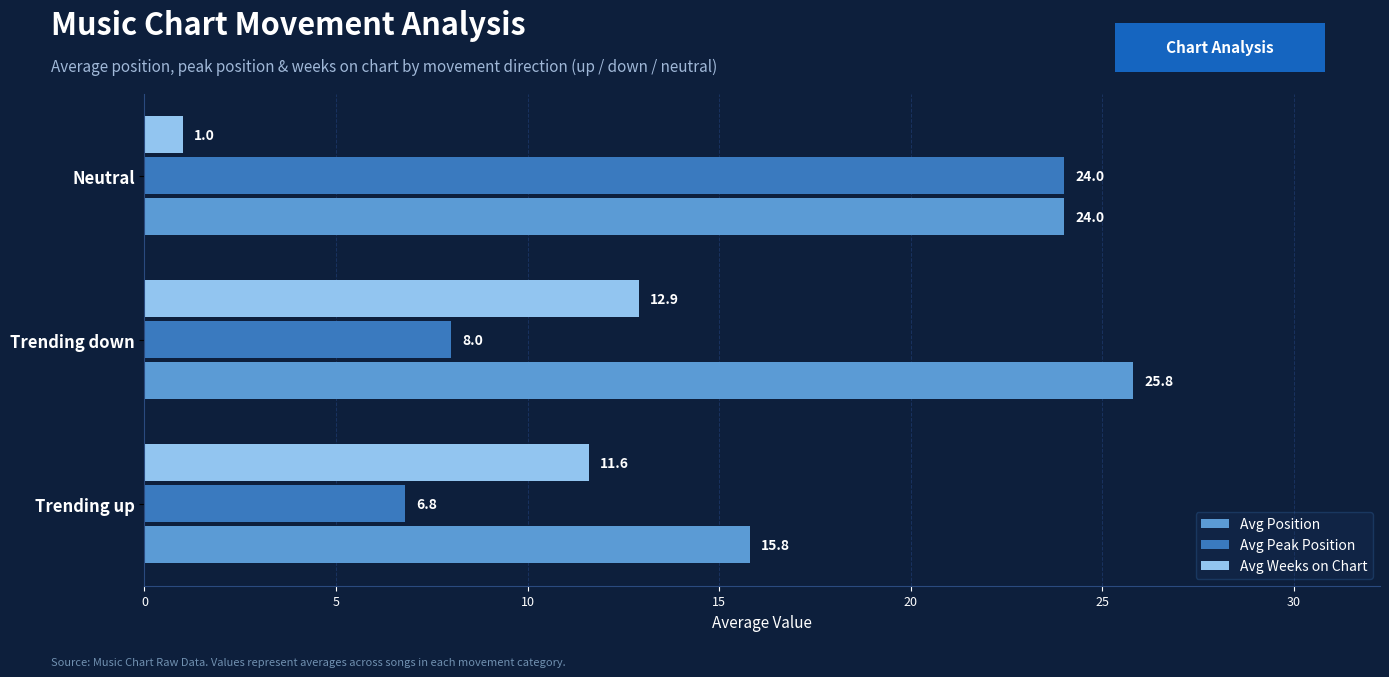

Which series has the largest range (max minus min)?

Avg Peak Position